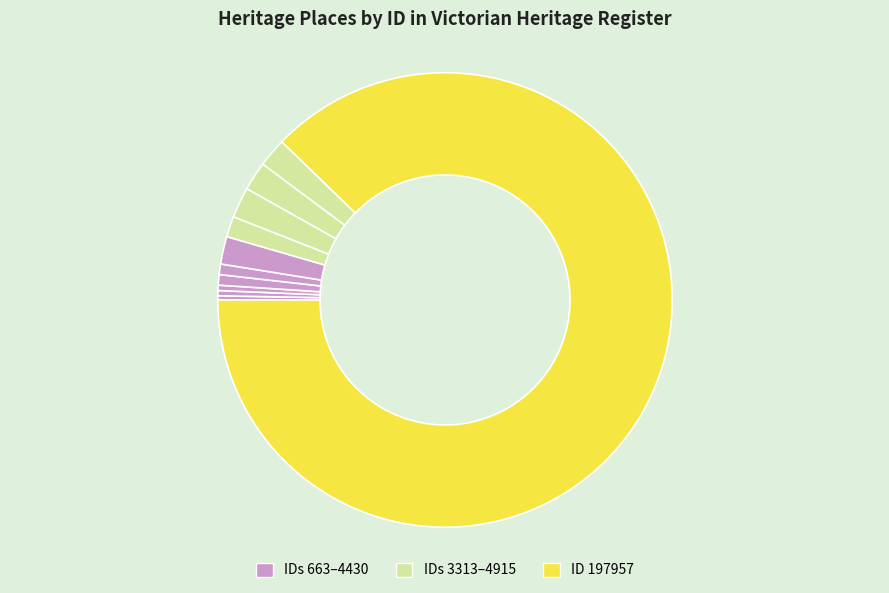

Count the number of slices in the pie.

11